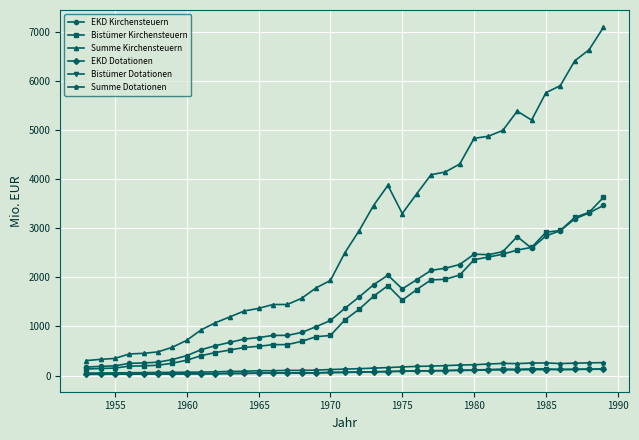

True or false: Bistümer Kirchensteuern and Summe Kirchensteuern cross at least once.

False